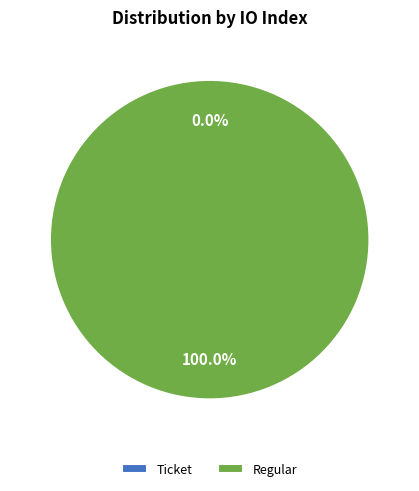

Rank the categories by value from lowest to highest.

io_index_0, io_index_75